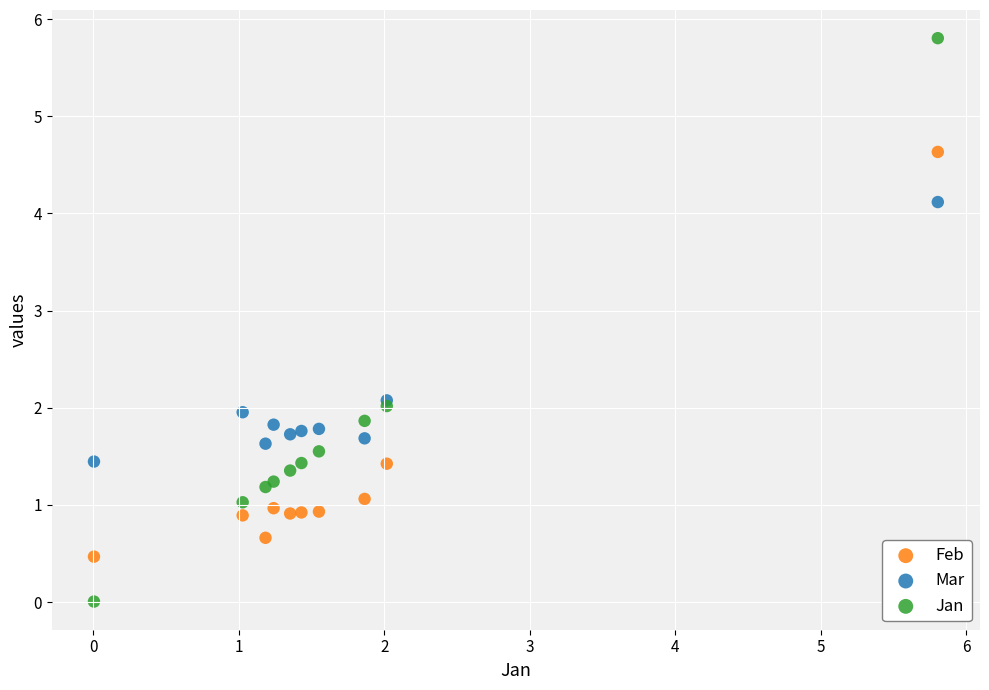

Which series contains the highest Y value?

Jan